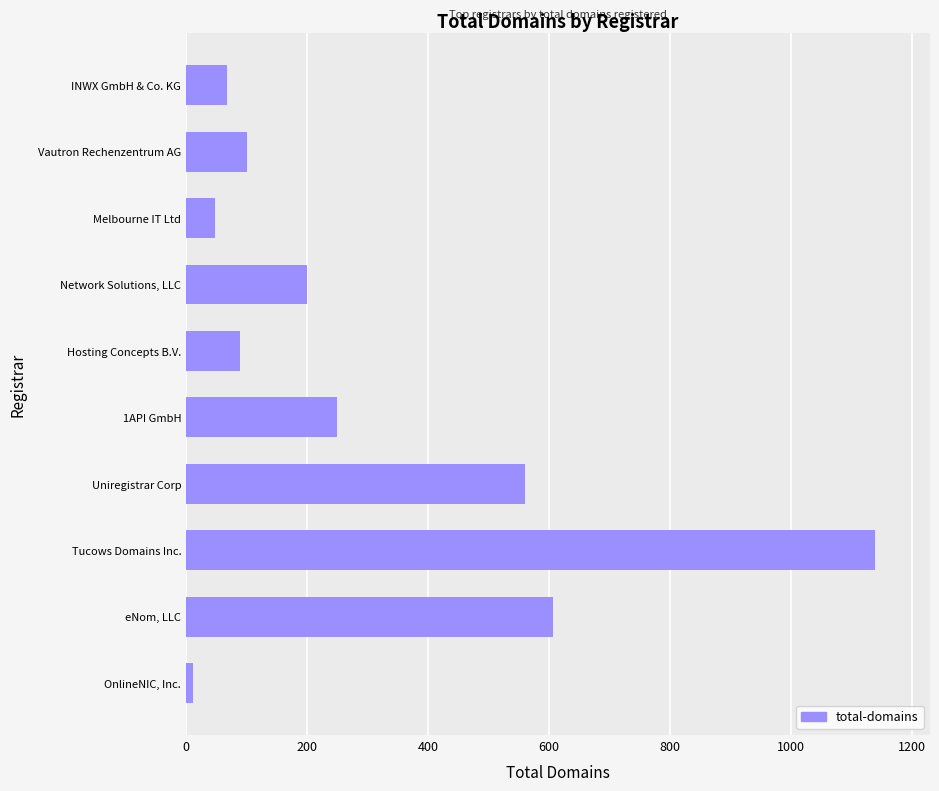

Which has a higher value, Melbourne IT Ltd or 1API GmbH?

1API GmbH